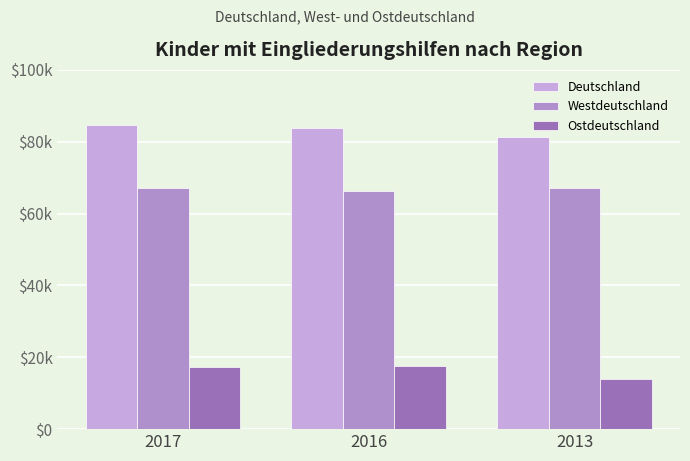

Does the chart contain stacked bars?

No